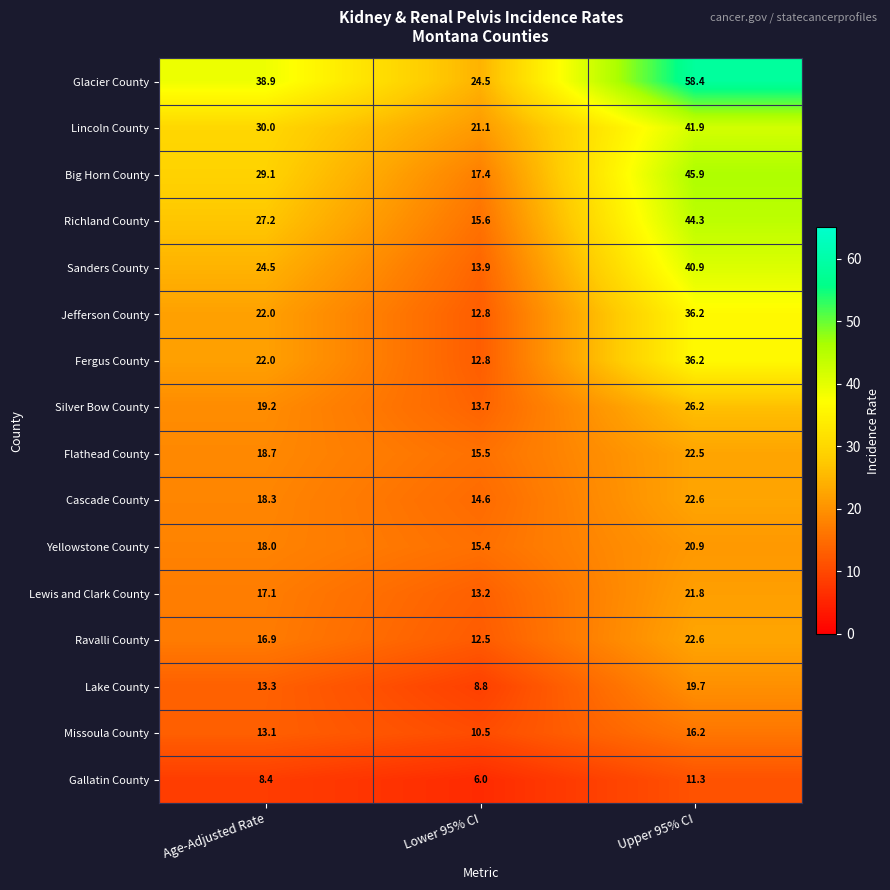

True or false: Glacier County has a value of 25.8 at Age-Adjusted Rate.

False